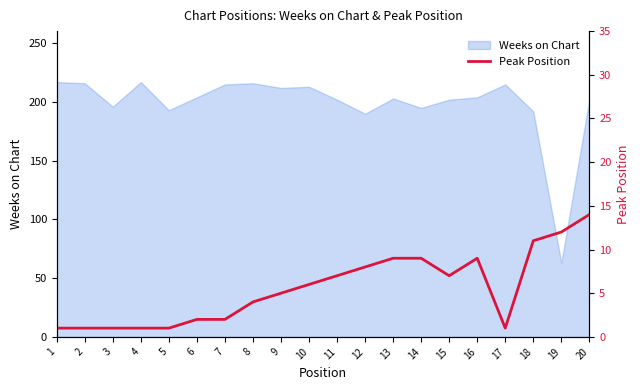

Is it true that Weeks on Chart equals 203 at 13?

True